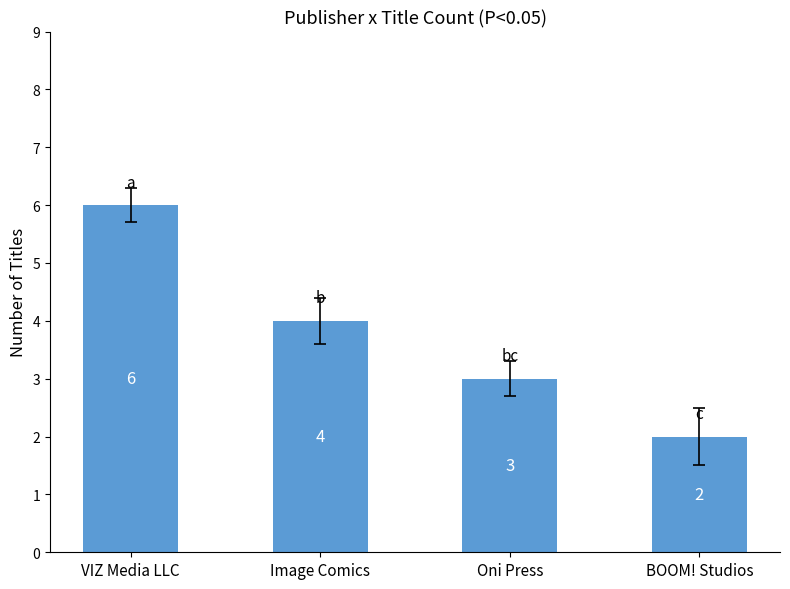

List the labels in order of value, largest first.

VIZ Media LLC, Image Comics, Oni Press, BOOM! Studios